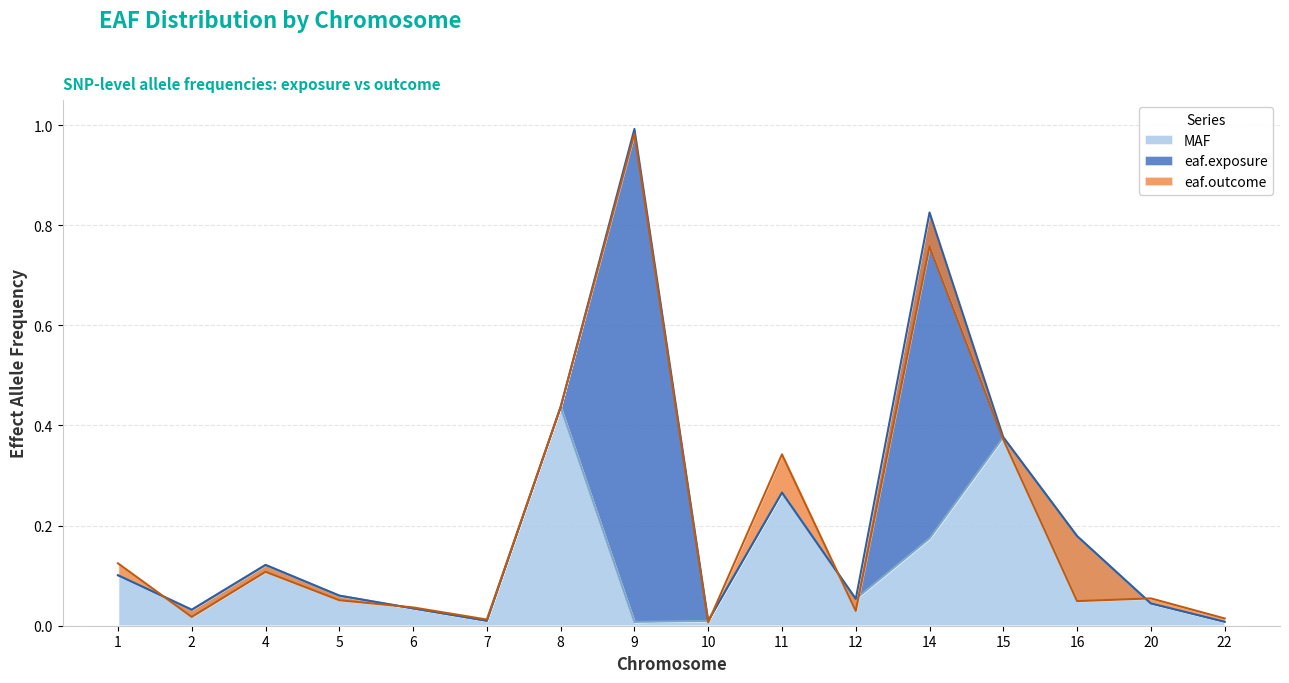

Rank the series at 16 from highest to lowest value.

eaf.exposure, MAF, eaf.outcome